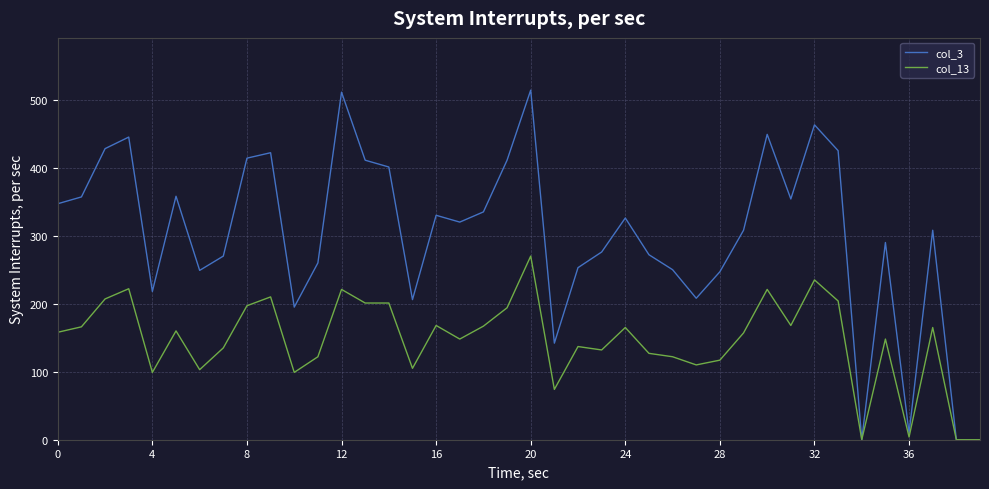

Which series has the largest total across all categories?

col_3